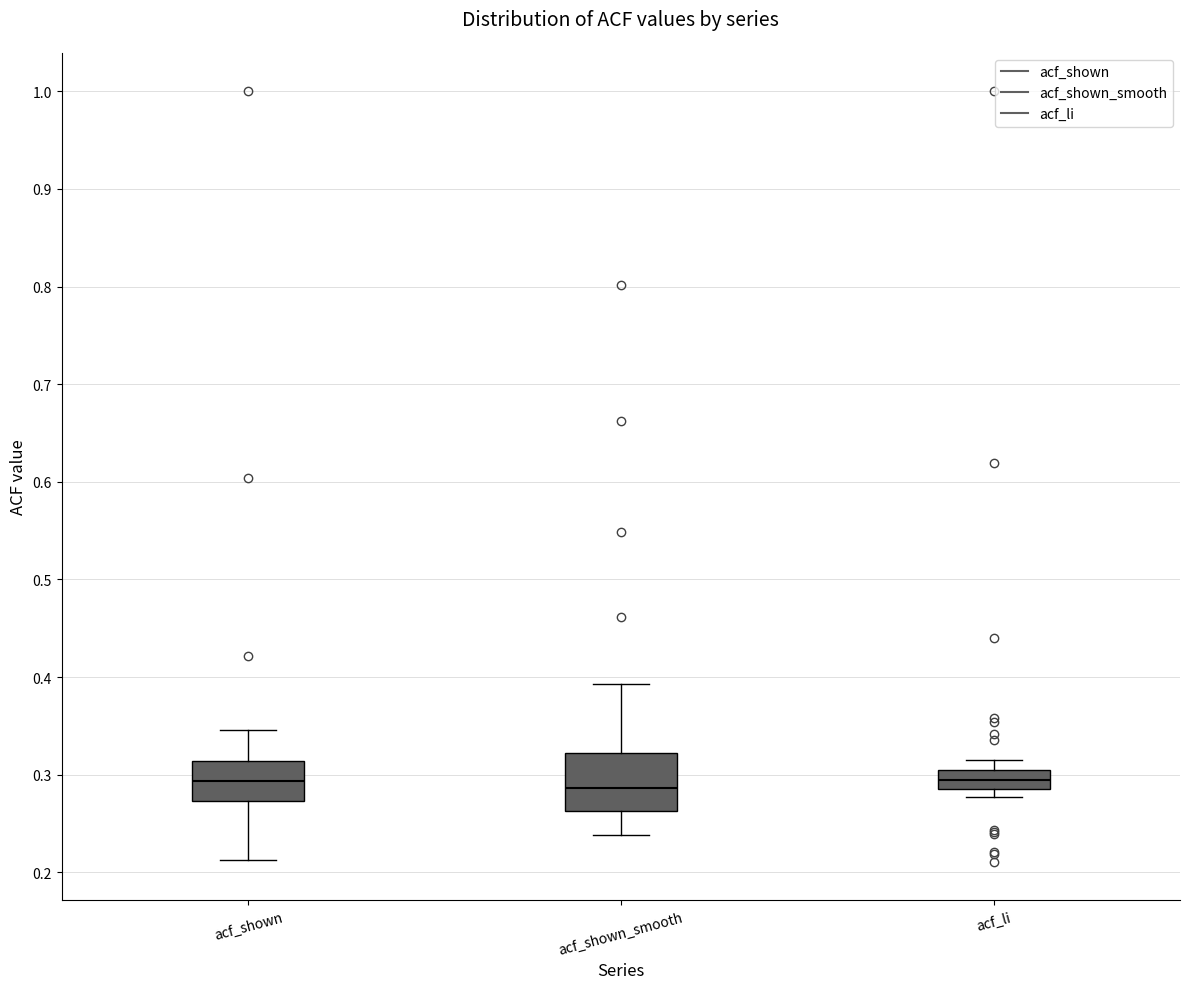

Which box is the tallest, from its lower edge to its upper edge?

acf_shown_smooth